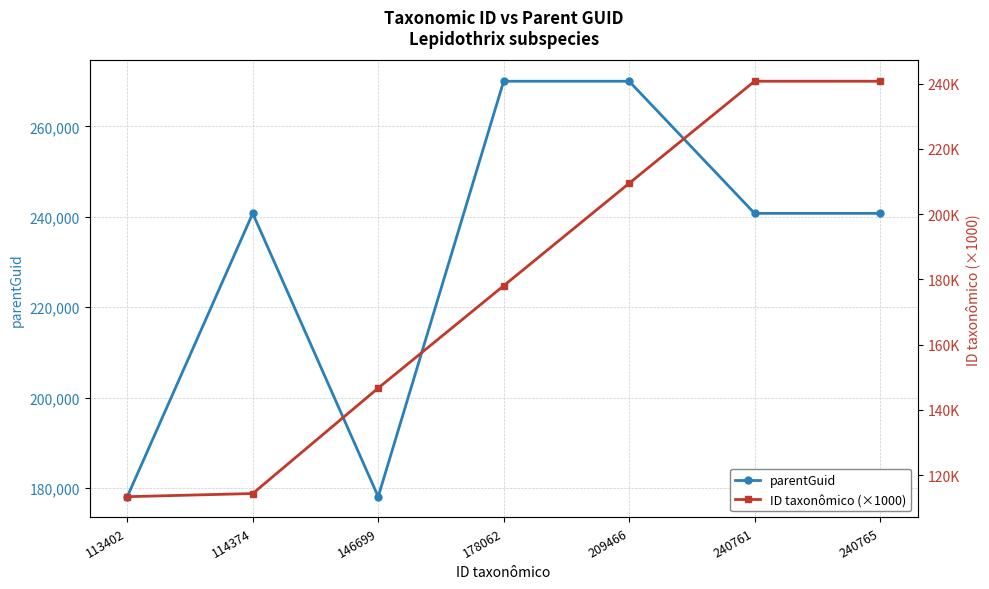

What are all the series names shown in the legend?

parentGuid, ID taxonômico (×1000)